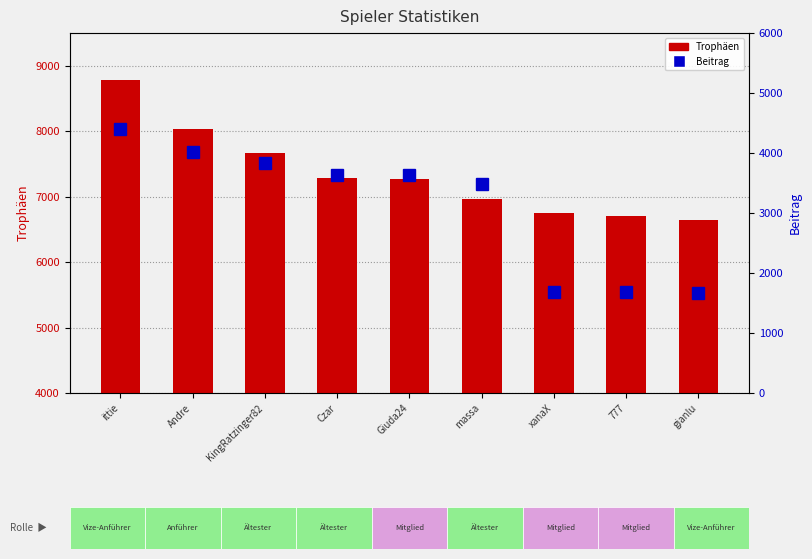

What is the difference between the maximum and minimum values in the Trophäen series?

2144